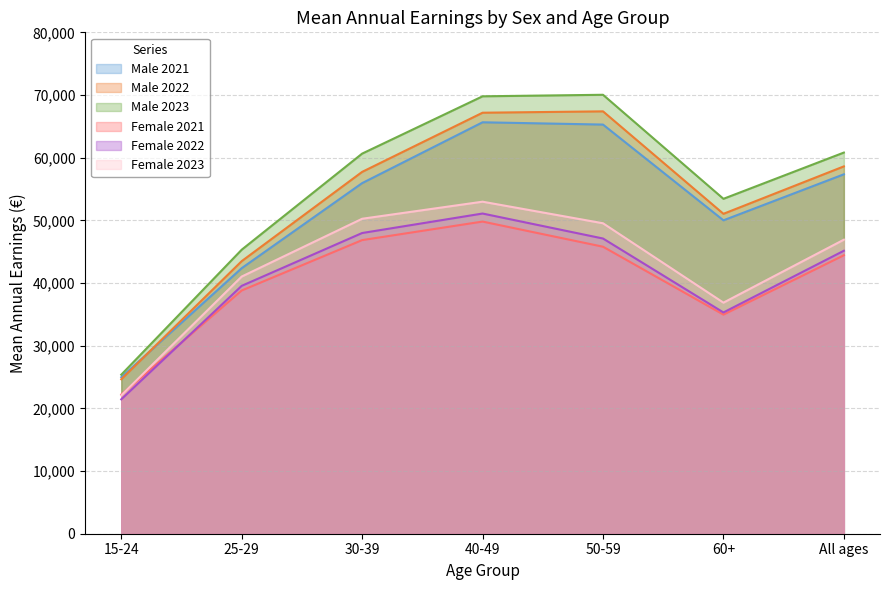

In Female 2022, how many points are lower than both neighbors (excluding endpoints)?

1